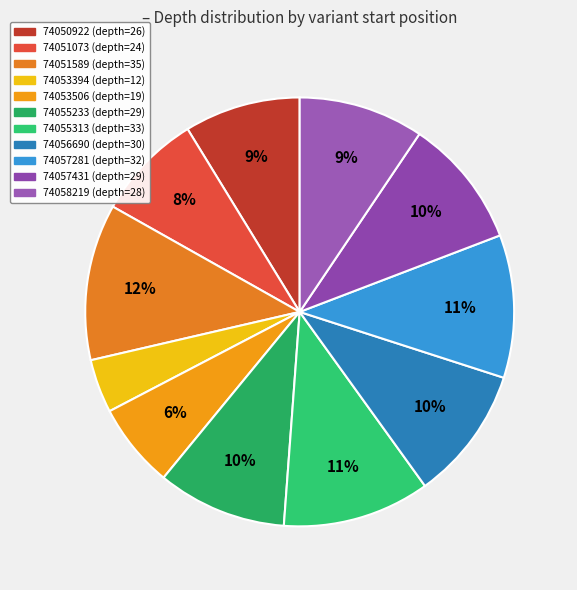

Is 74056690 the majority of the pie?

No